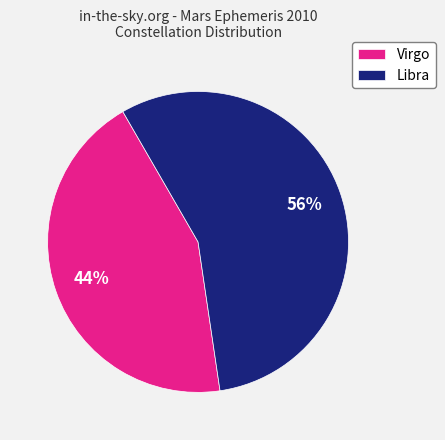

Is it true that Virgo is 50% of the pie?

False